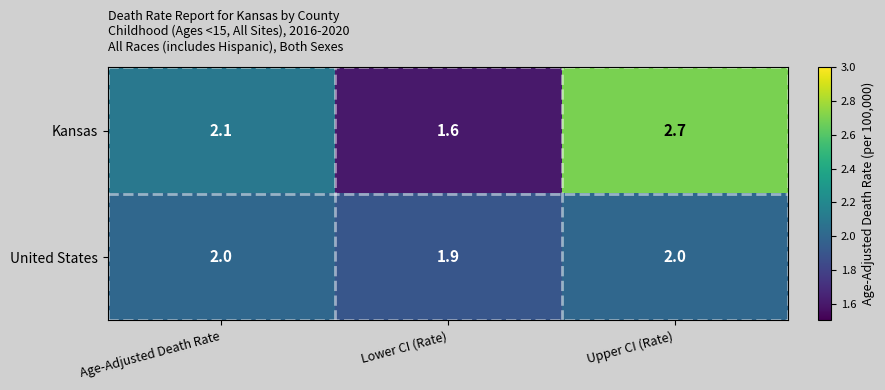

The value of United States at Age-Adjusted Death Rate is 2.0. True or false?

True